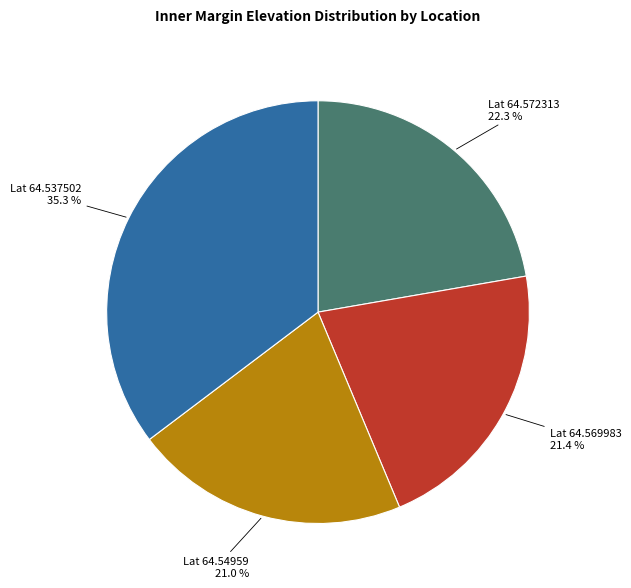

Is there a majority slice in this chart?

No